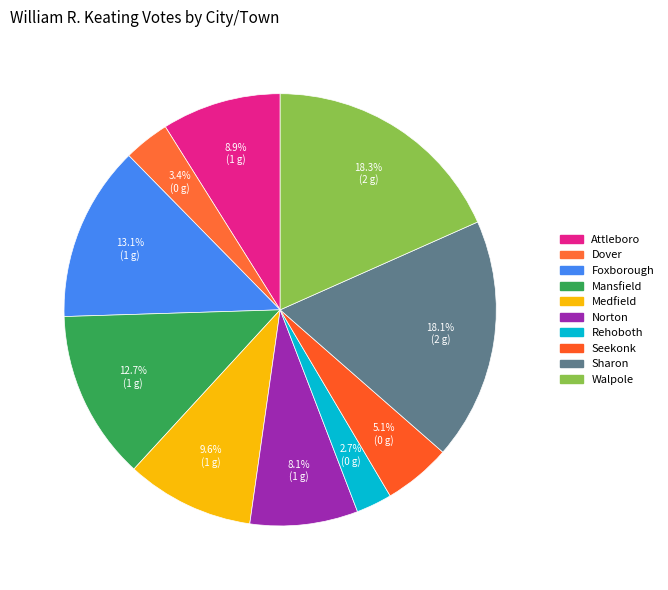

How many slices are in this pie chart?

10